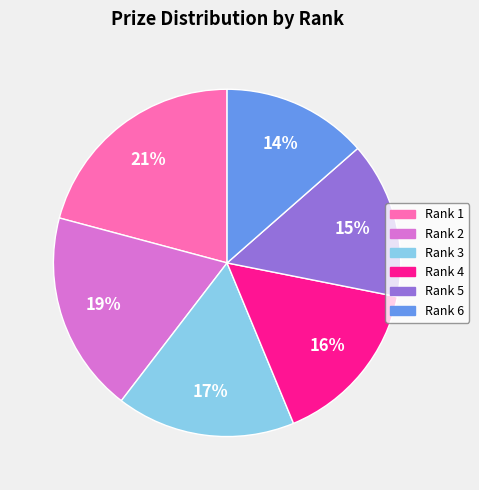

To the nearest percent, what is the difference between the Rank 3 and Rank 1 slice percentages?

4%